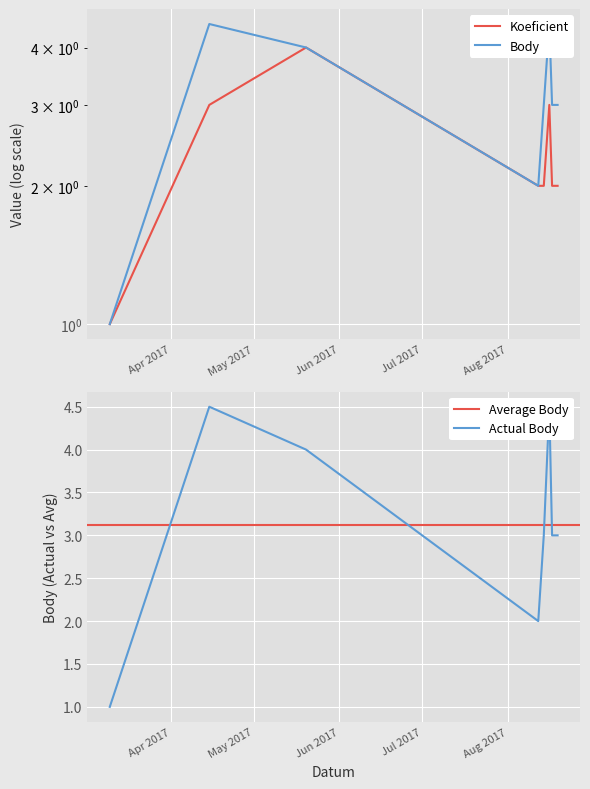

Between 2017-08-12 and 2017-08-19, which series saw the biggest shift?

Body